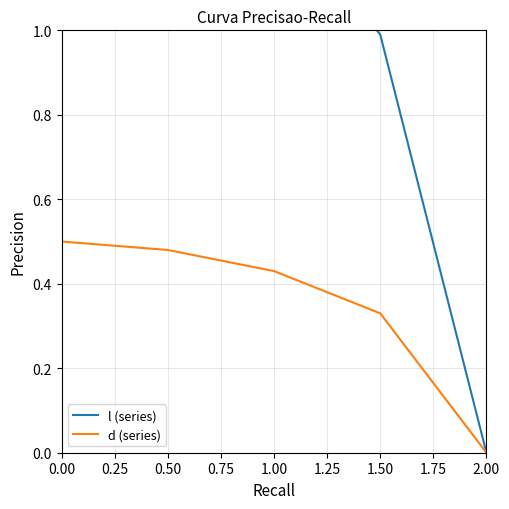

True or false: l (series) has more than 0 interior local peaks.

False